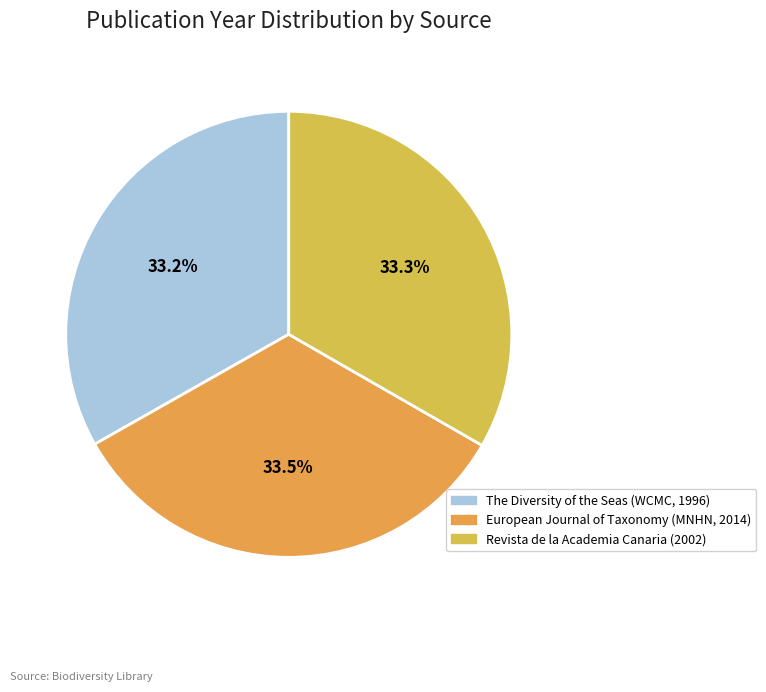

To the nearest percent, what is the combined percentage of The Diversity of the Seas (WCMC, 1996) and Revista de la Academia Canaria (2002)?

67%